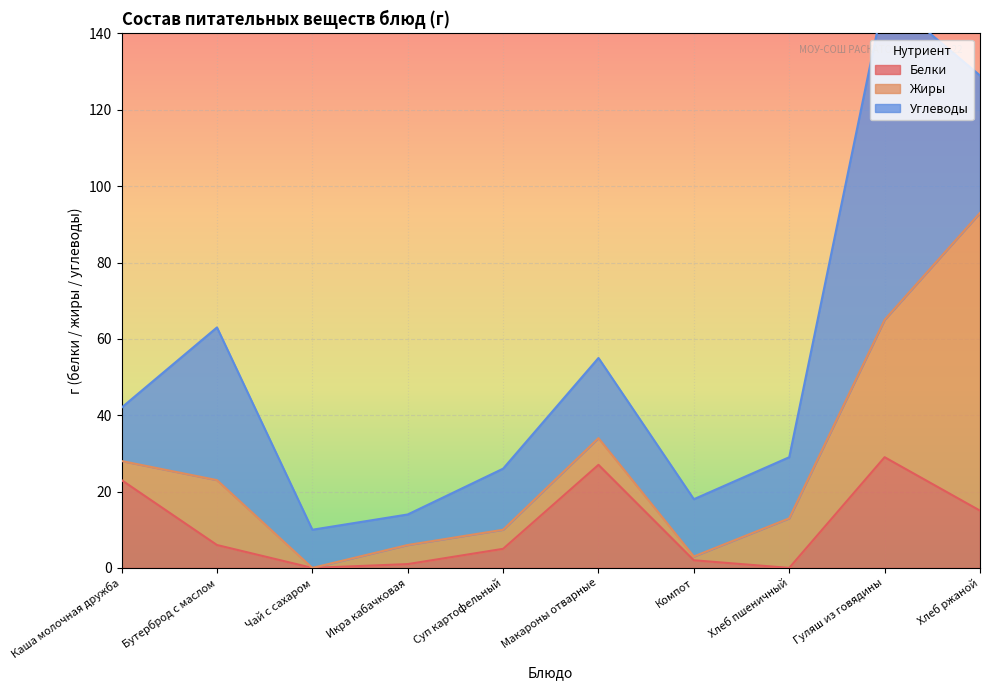

Rank the categories by Жиры value from lowest to highest.

Чай с сахаром, Компот, Каша молочная дружба, Икра кабачковая, Суп картофельный, Макароны отварные, Хлеб пшеничный, Бутерброд с маслом, Гуляш из говядины, Хлеб ржаной